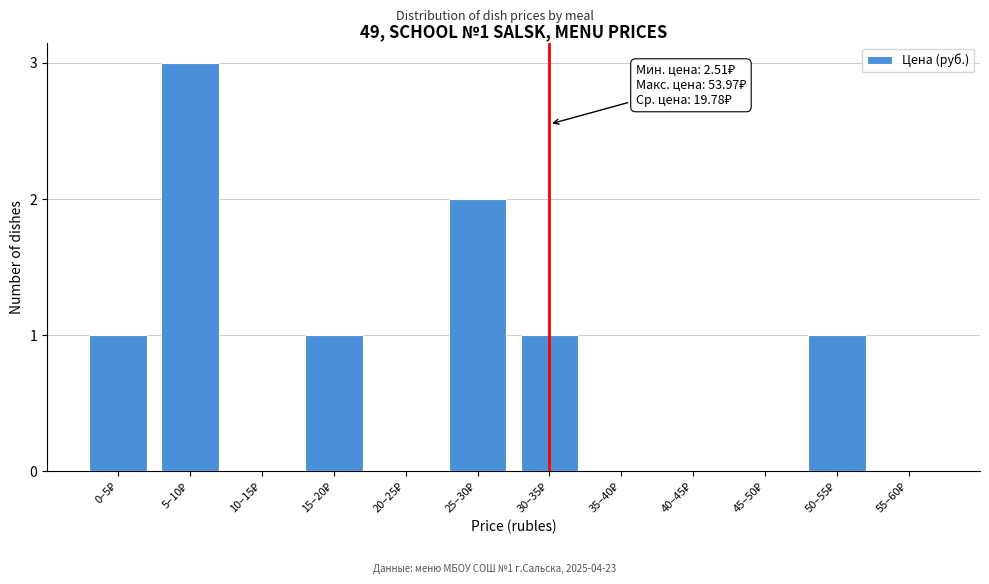

What is the sum of all values?

9